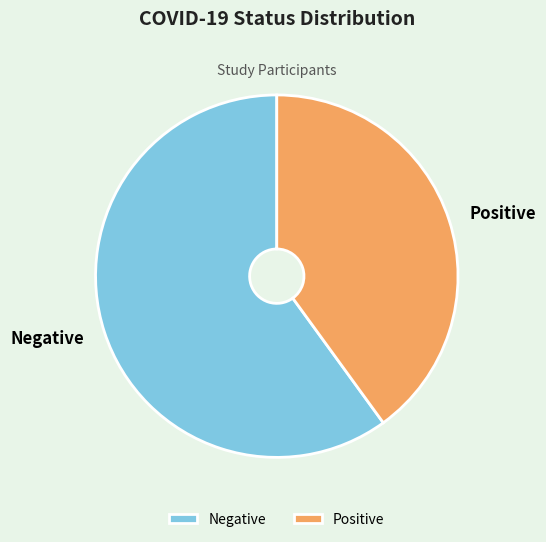

Which has a higher value, Negative or Positive?

Negative